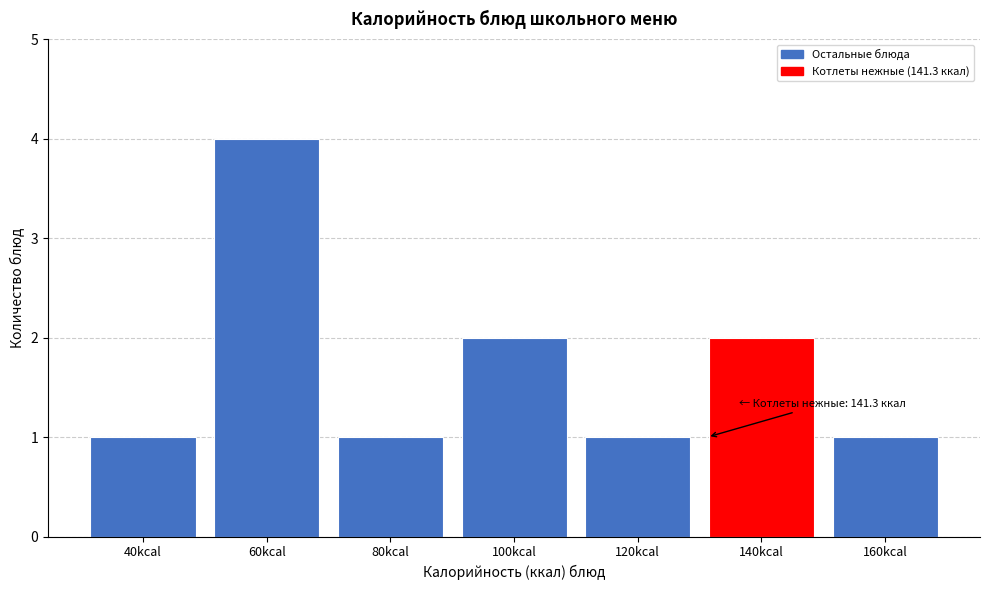

Reading right to left, what are all the values shown in this chart?

160kcal=1	140kcal=2	120kcal=1	100kcal=2	80kcal=1	60kcal=4	40kcal=1